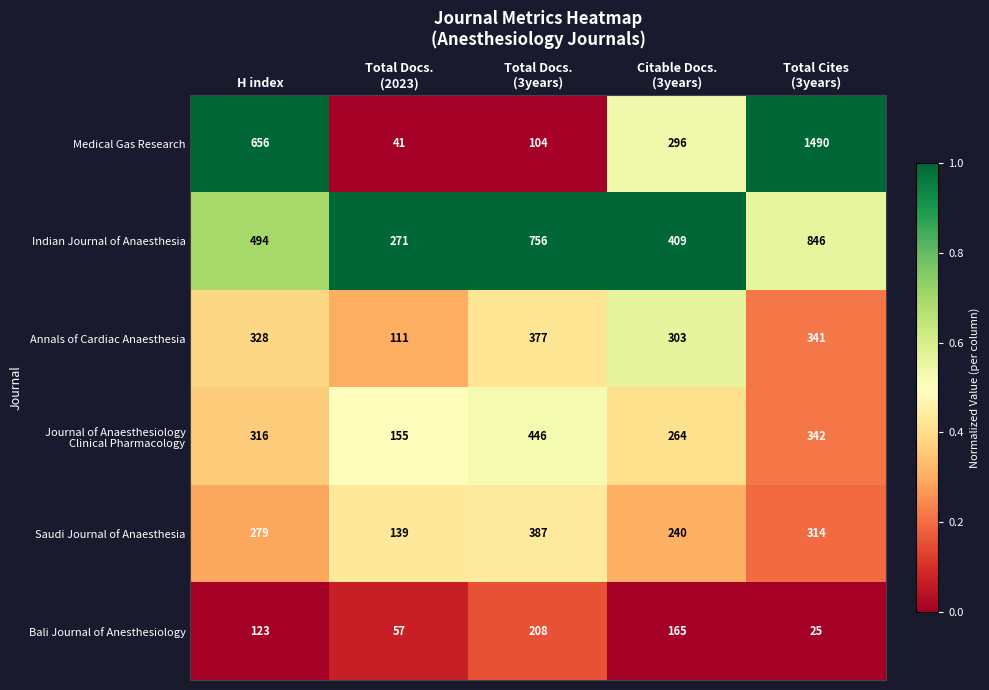

At which category does the chart reach its minimum across all series?

Total Cites
(3years)